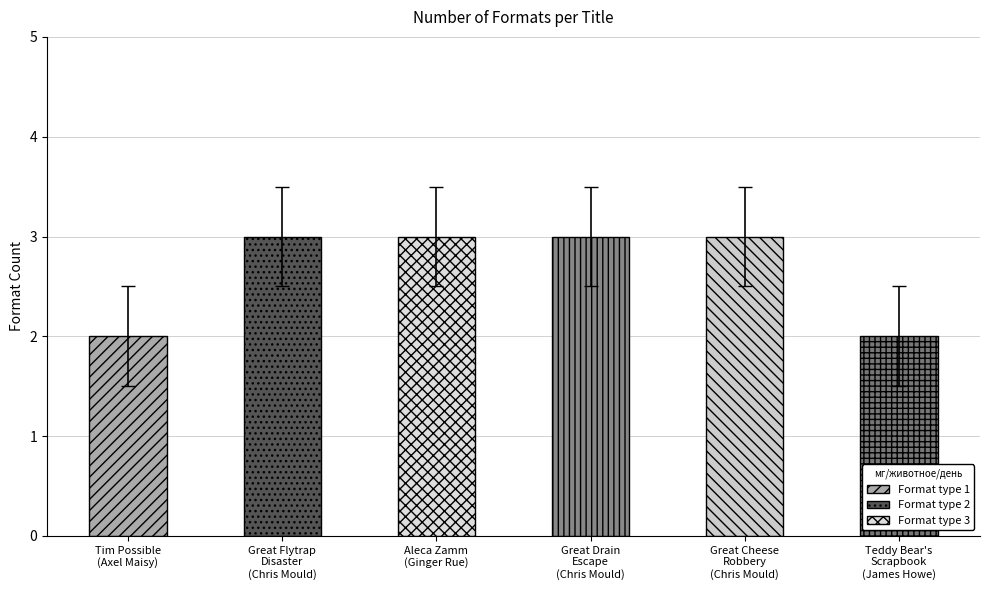

What is the smallest value displayed?

2